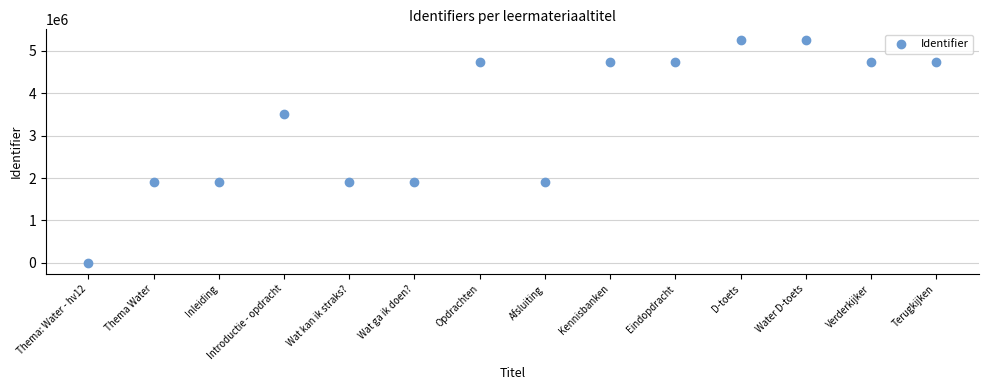

What is the range of Y values (max minus min)?

5247893